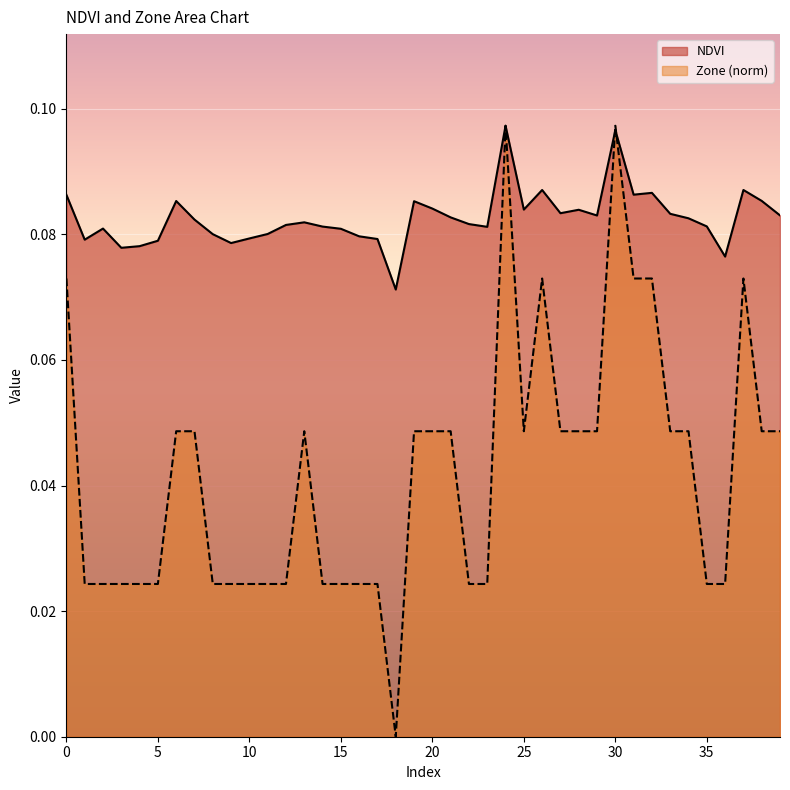

At which category does Zone reach its first local valley?

18